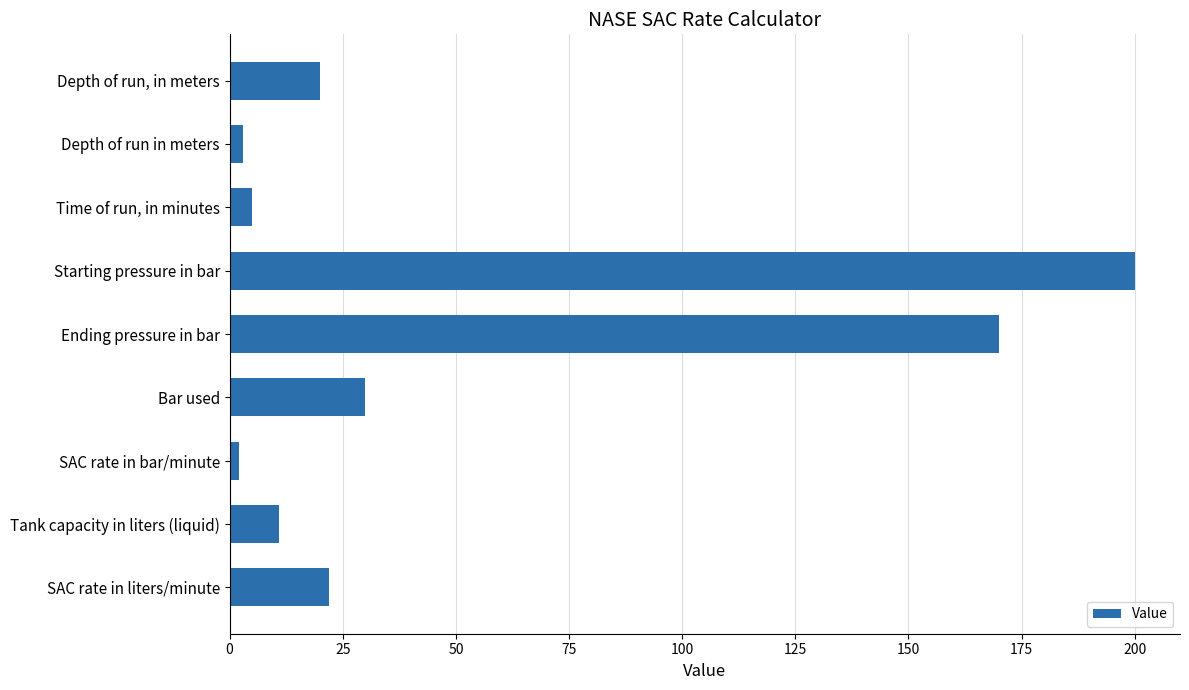

Are the bars horizontal?

Yes